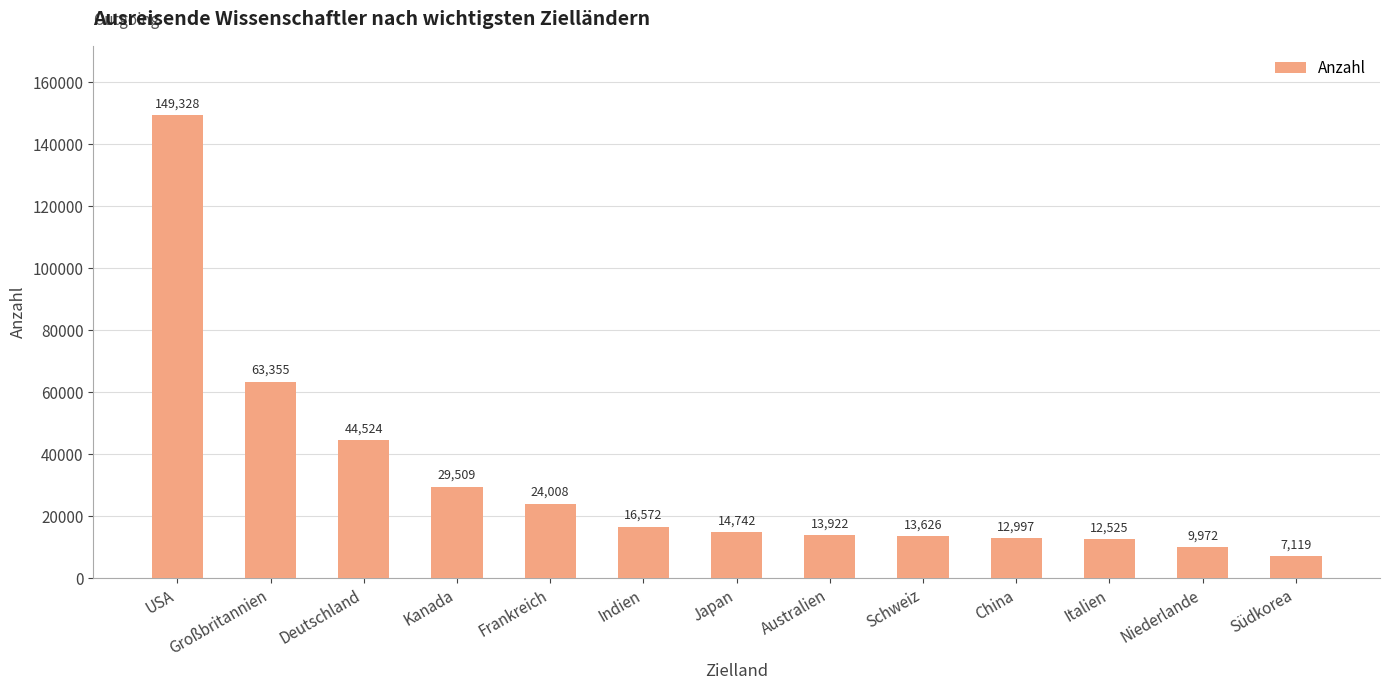

What is the ratio of the value at Indien to the value at Australien?

1.2